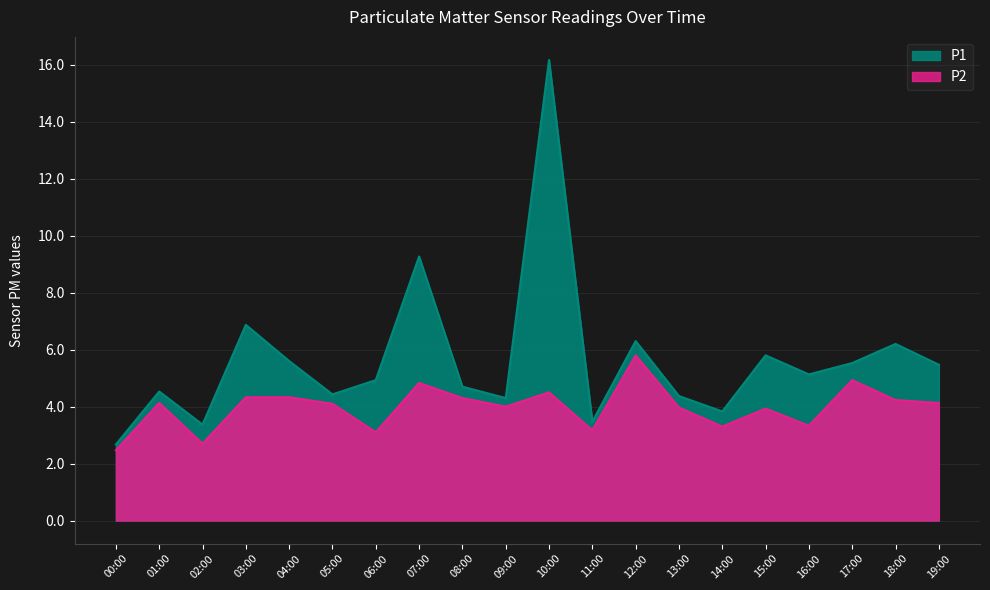

What is the difference between the highest and lowest values at 11:00?

0.3